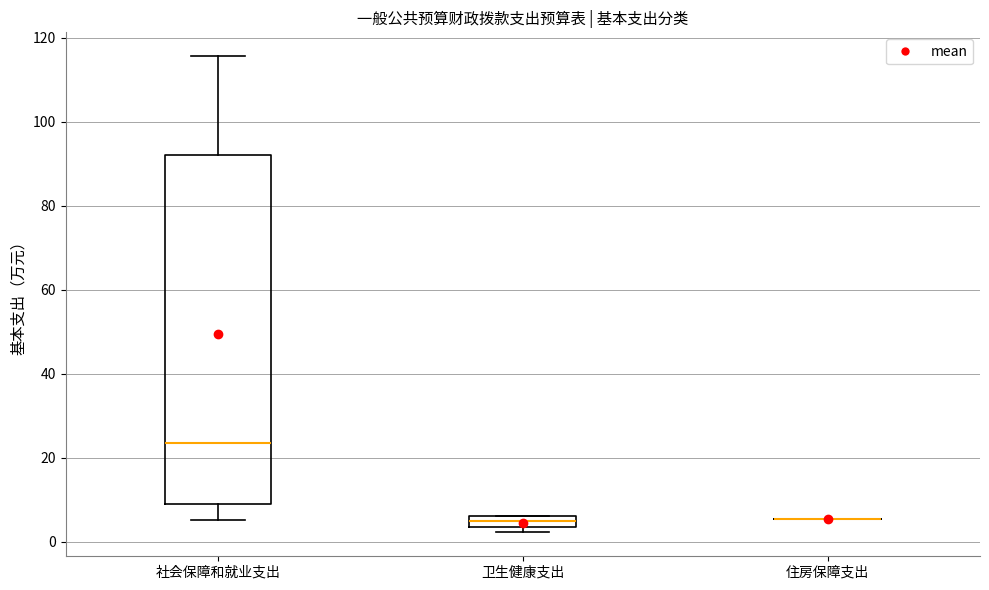

Where is the lower edge of the box for 社会保障和就业支出 on the y-axis? The values are not printed on the chart, so give them approximately, as read against the axis.

10